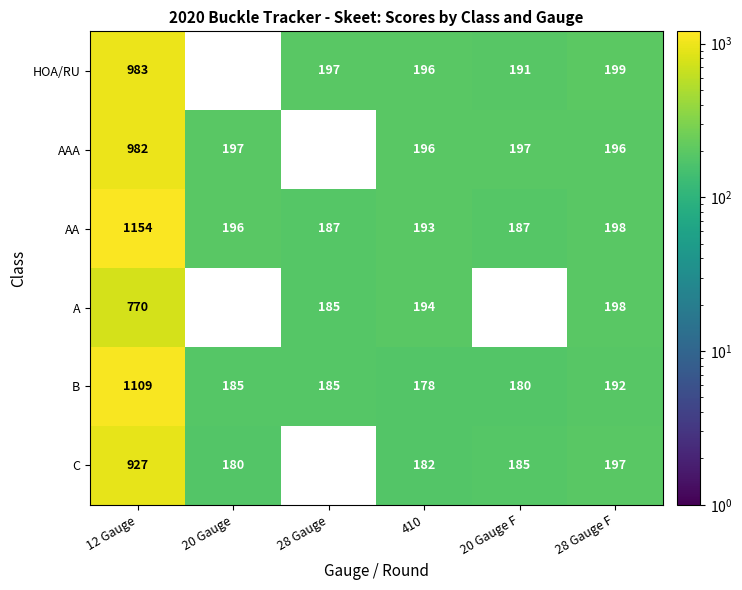

At which category is the sum across all series the highest?

12 Gauge